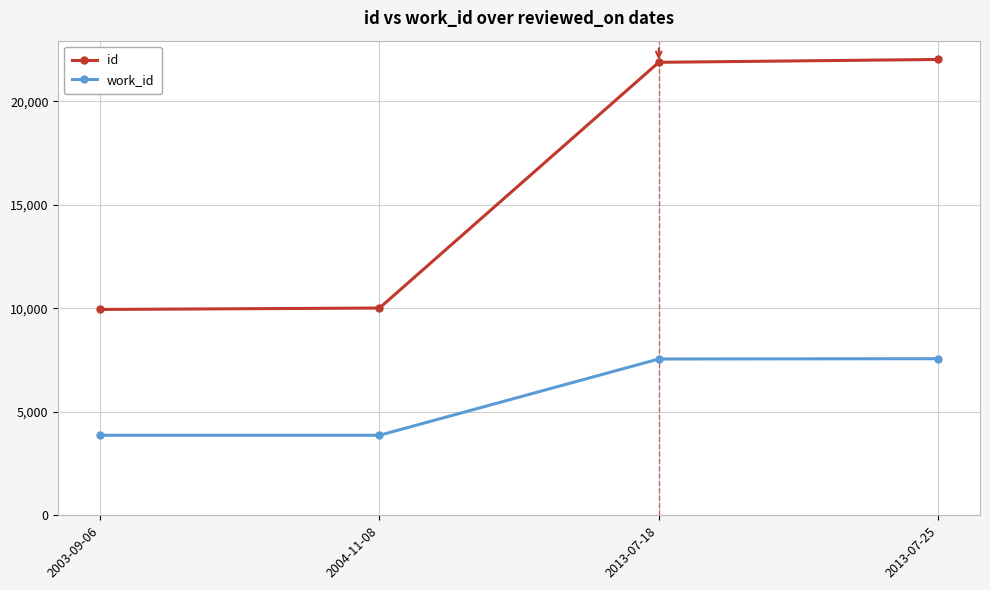

Is the value of id at 2004-11-08 greater than the value of work_id at 2013-07-25?

Yes